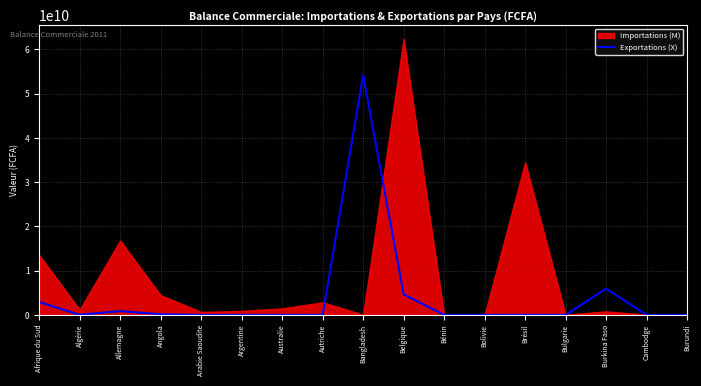

Reading left to right, extract all data points from this chart.

2912984751	19269501	859754407	141081790	100000	0	1350352	100000	54161215592	4646871003	0	0	7680000	0	5928893539	0	0